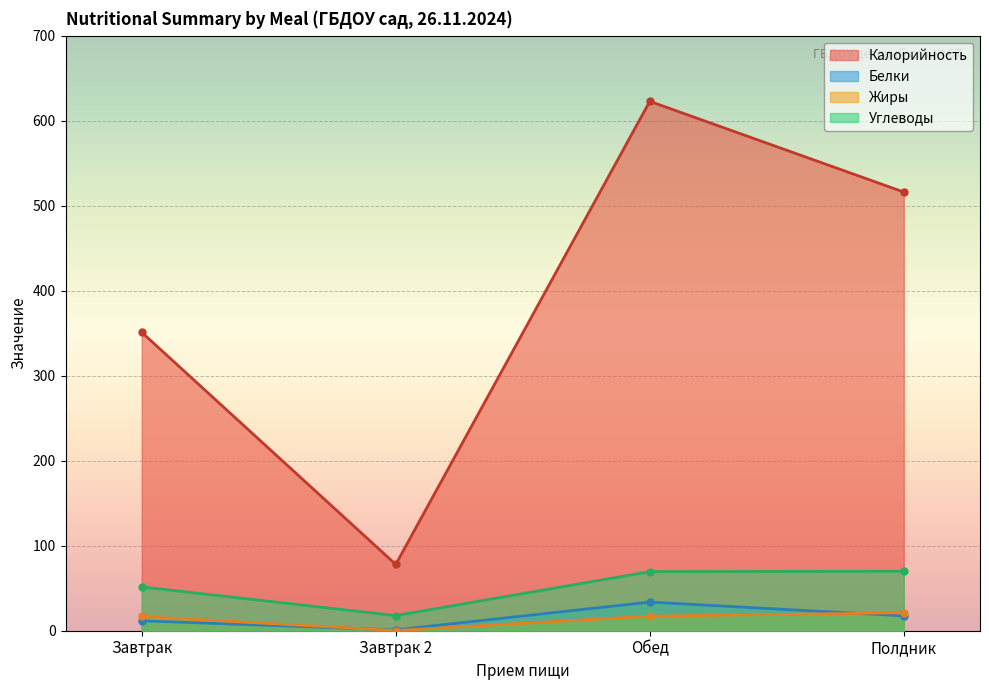

List the labels in order of Калорийность value, smallest first.

Завтрак 2, Завтрак, Полдник, Обед